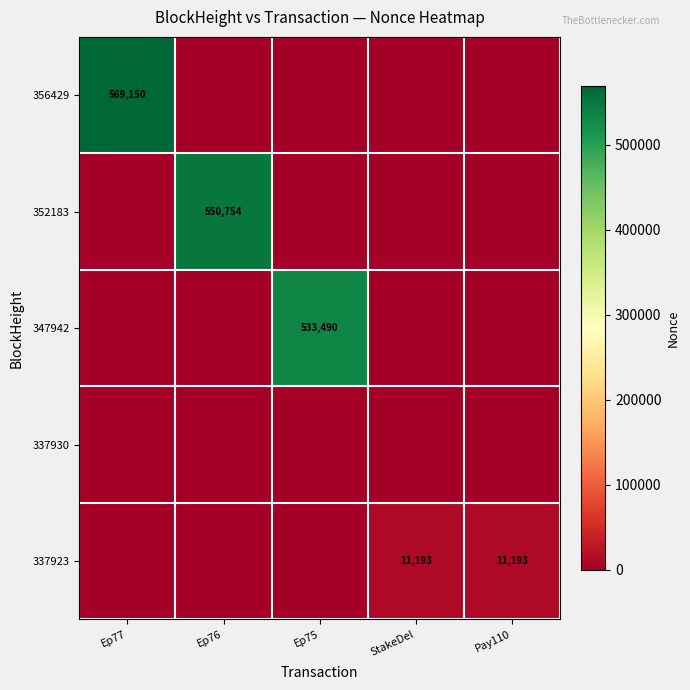

The value of 352183 at Ep76 is 944979. True or false?

False